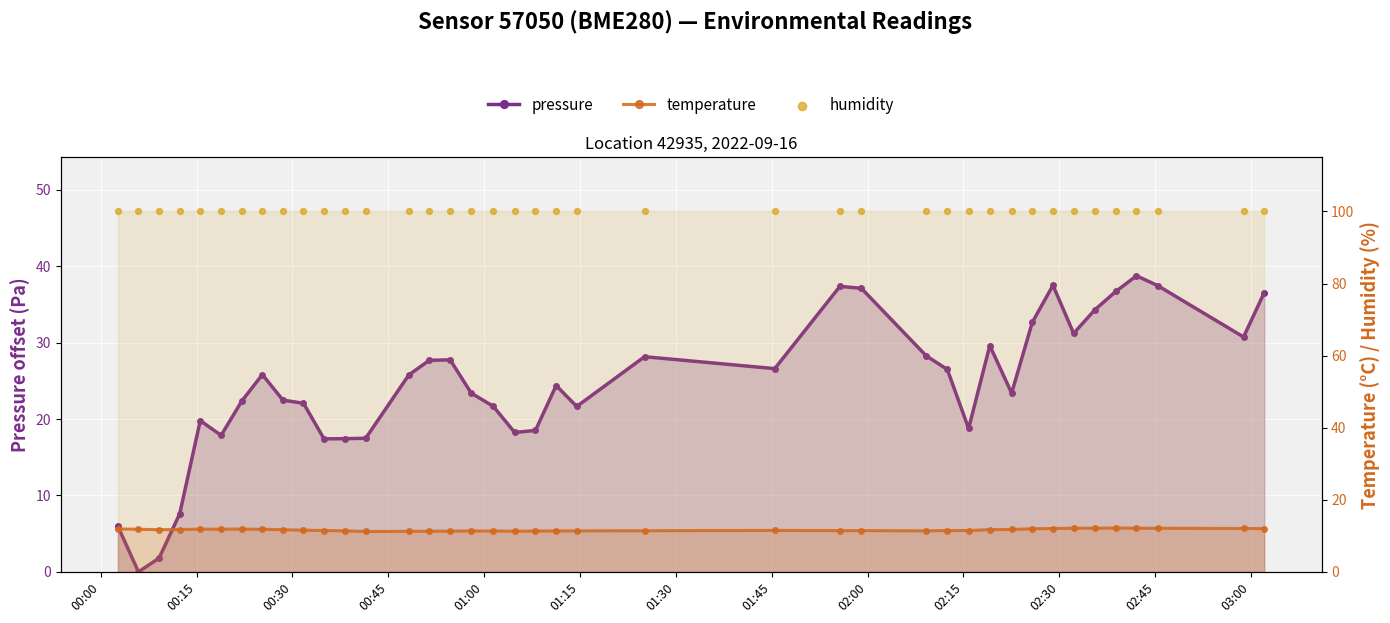

What is the total value across all series at 01:00?

131.7